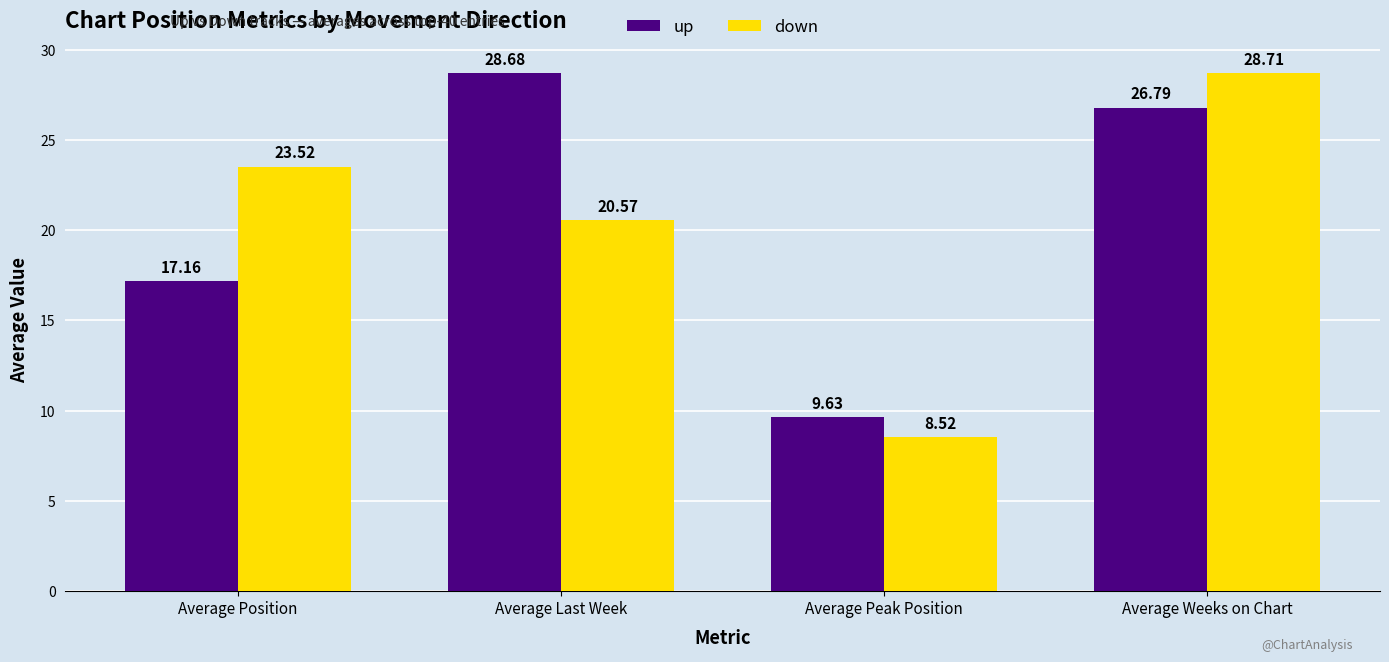

List the labels in order of down value, largest first.

Average Weeks on Chart, Average Position, Average Last Week, Average Peak Position